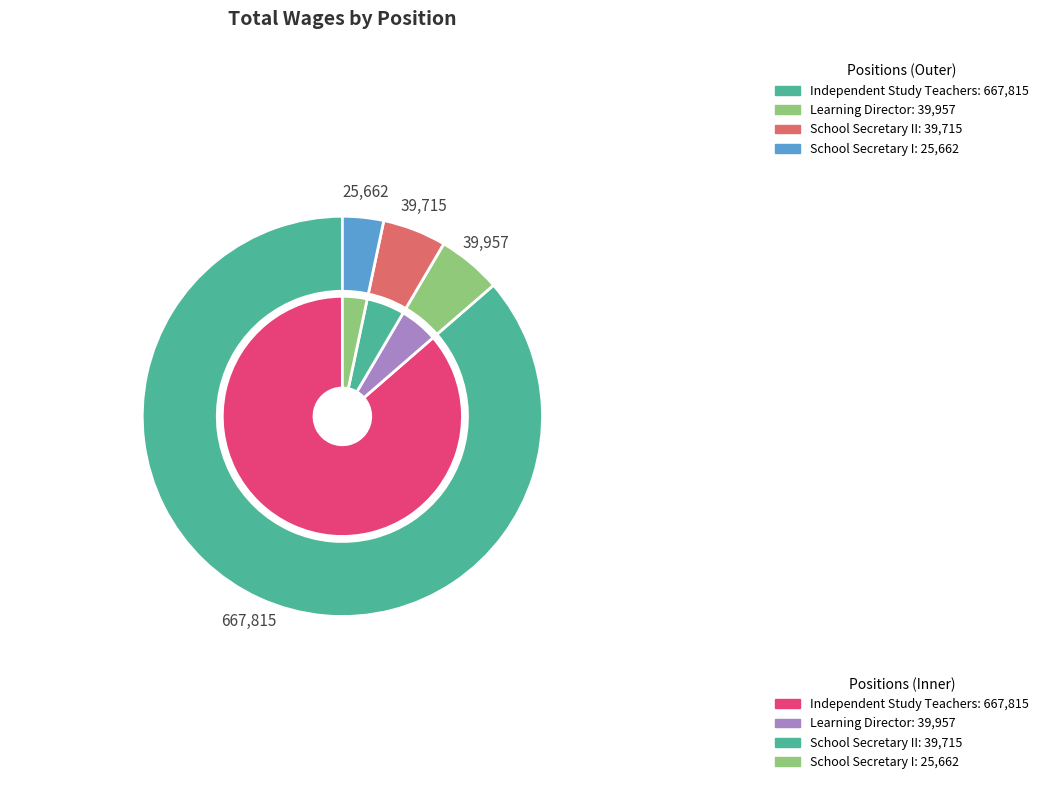

How many segments does this pie chart have?

4